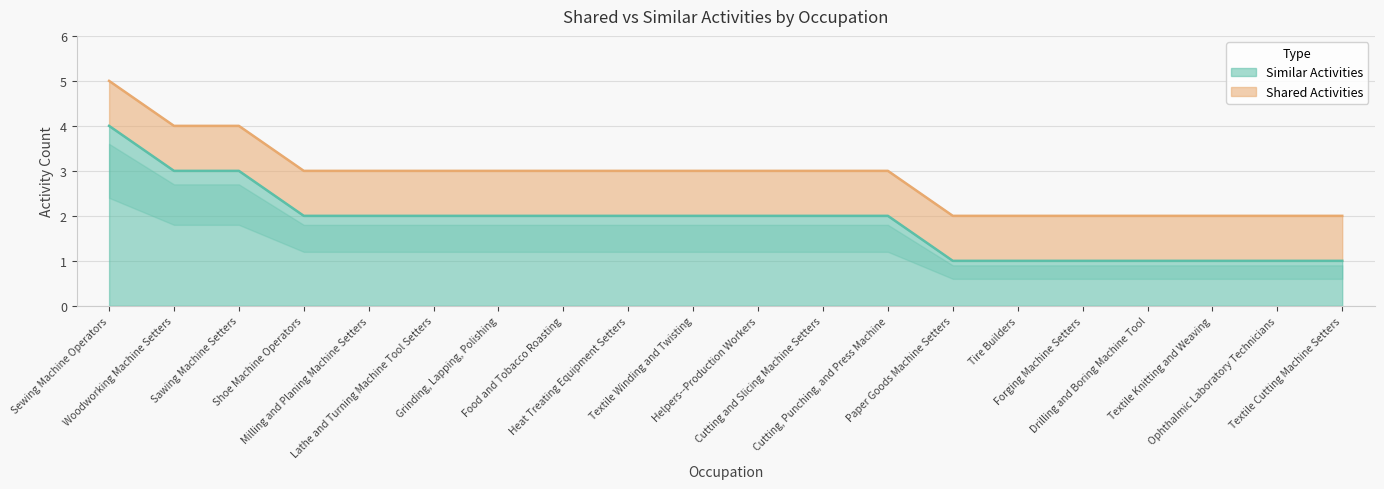

How many categories are shown in the chart?

20